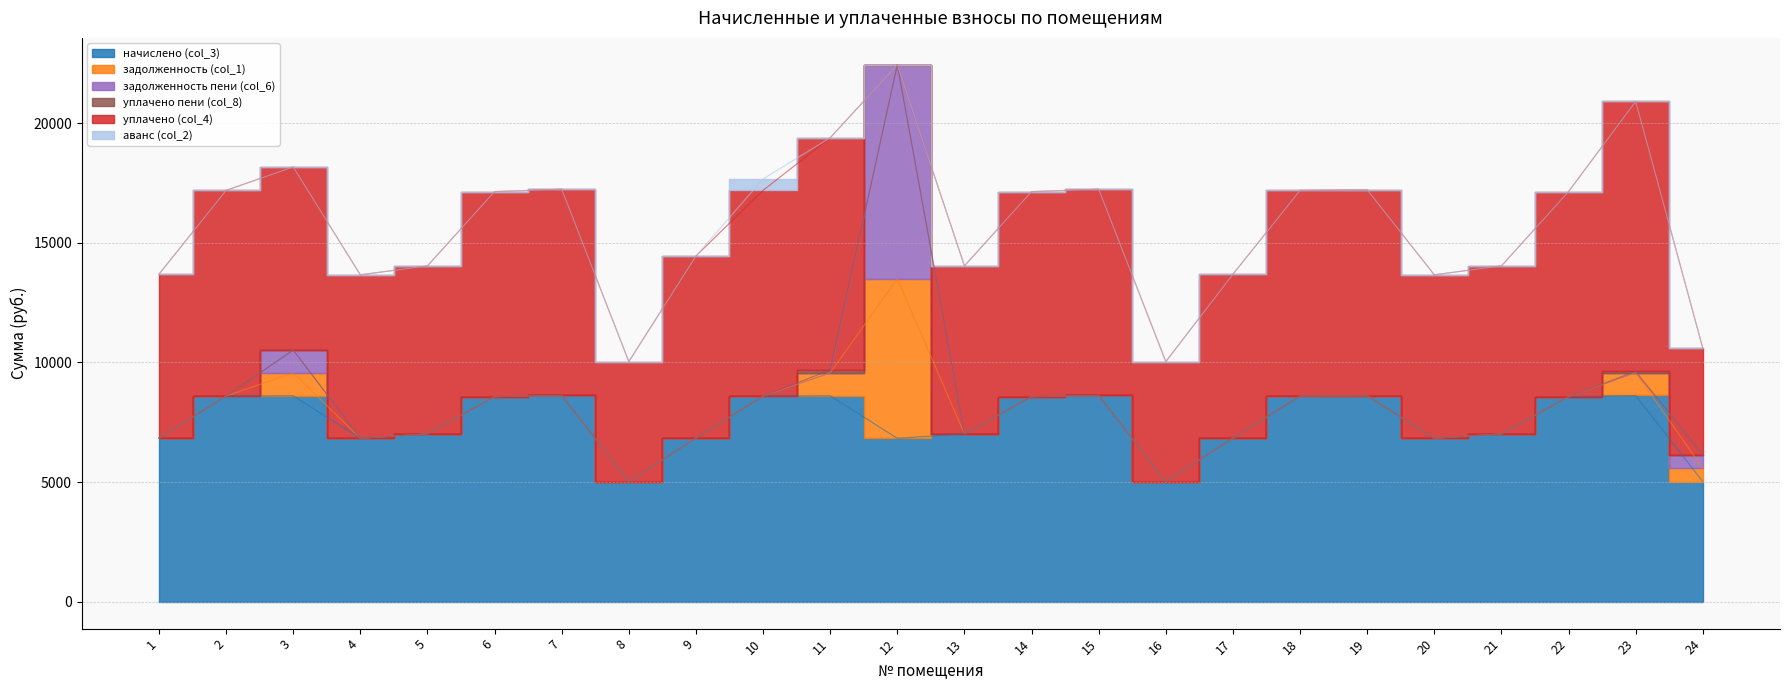

Reading left to right, what are all the values shown in this chart?

начислено (col_3): 6843.4	8594.6	8607.1	6831.0	7017.3	8569.8	8619.5	5017.7	6843.4	8594.6	8607.1	6831.0	7017.3	8569.8	8619.5	5017.7	6843.4	8594.6	8607.1	6831.0	7017.3	8569.8	8619.5	5017.7
задолженность (col_1): 0.0	0.0	956.3	0.0	0.0	0.0	0.0	0.0	0.0	0.0	956.3	6666.0	0.0	0.0	0.0	0.0	0.0	0.0	0.0	0.0	0.0	0.0	957.7	557.5
задолженность пени (col_6): 0.0	0.0	956.3	0.0	0.0	0.0	0.0	0.0	0.0	0.0	0.0	8943.0	0.0	0.0	0.0	0.0	0.0	0.0	0.0	0.0	0.0	0.0	0.0	557.5
уплачено пени (col_8): 0.0	0.0	0.0	0.0	0.0	0.0	0.0	0.0	0.0	0.0	122.2	0.0	0.0	0.0	0.0	0.0	0.0	0.0	0.0	0.0	0.0	0.0	54.2	0.0
уплачено (col_4): 6843.4	8594.6	7650.7	6831.0	7017.3	8569.8	8619.5	5017.7	7603.8	8594.6	9703.4	0.0	7017.3	8569.8	8619.5	5017.7	6843.4	8594.6	8607.1	6831.0	7017.3	8569.8	11276.7	4460.2
аванс (col_2): 0.0	0.0	0.0	0.0	0.0	0.0	0.0	0.0	0.0	477.5	0.0	0.0	0.0	0.0	0.0	0.0	0.0	0.0	0.0	0.0	0.0	0.0	0.0	0.0